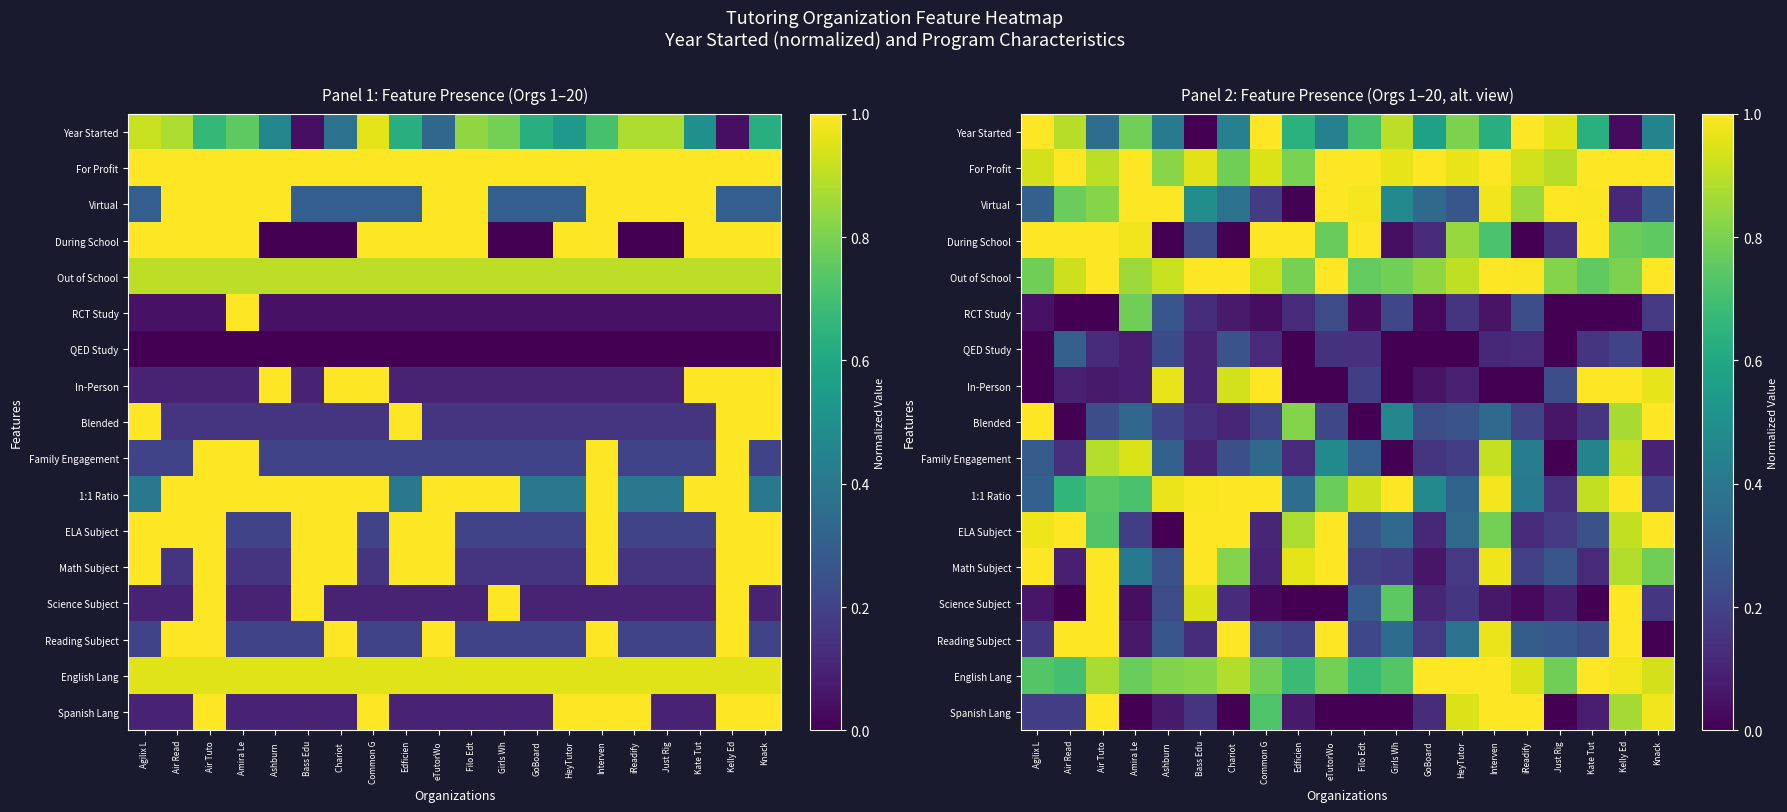

What is the spread (max minus min) of values at HeyTutor?

1.0